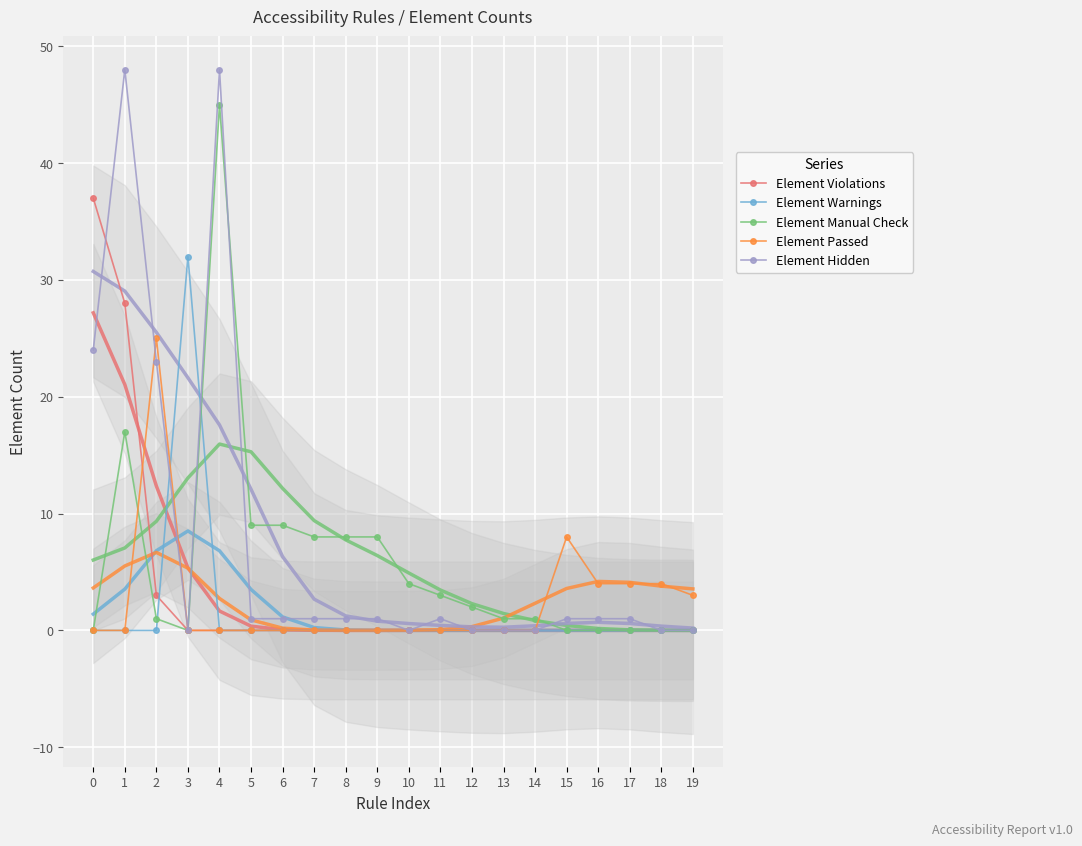

List the series in order of their peak value, lowest first.

Element Passed, Element Warnings, Element Violations, Element Manual Check, Element Hidden